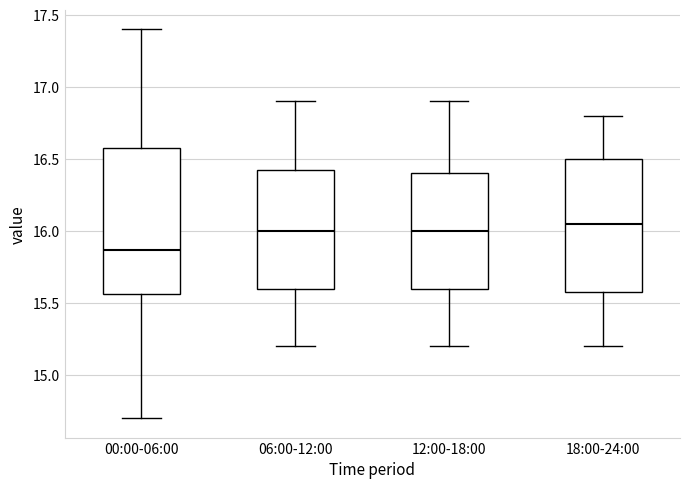

Reading left to right, read every box against the y-axis: the position of its median line, the range the box covers, and the ends of its whiskers. The values are not printed on the chart, so give them approximately, as read against the axis.

00:00-06:00: median 15.85, box 15.55 to 16.60, whiskers 14.70 to 17.40
06:00-12:00: median 16.00, box 15.60 to 16.45, whiskers 15.20 to 16.90
12:00-18:00: median 16.00, box 15.60 to 16.40, whiskers 15.20 to 16.90
18:00-24:00: median 16.05, box 15.60 to 16.50, whiskers 15.20 to 16.80